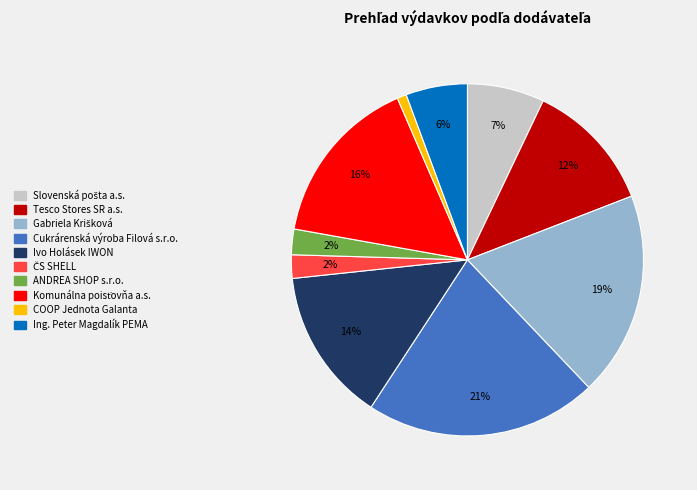

Is there a majority slice in this chart?

No